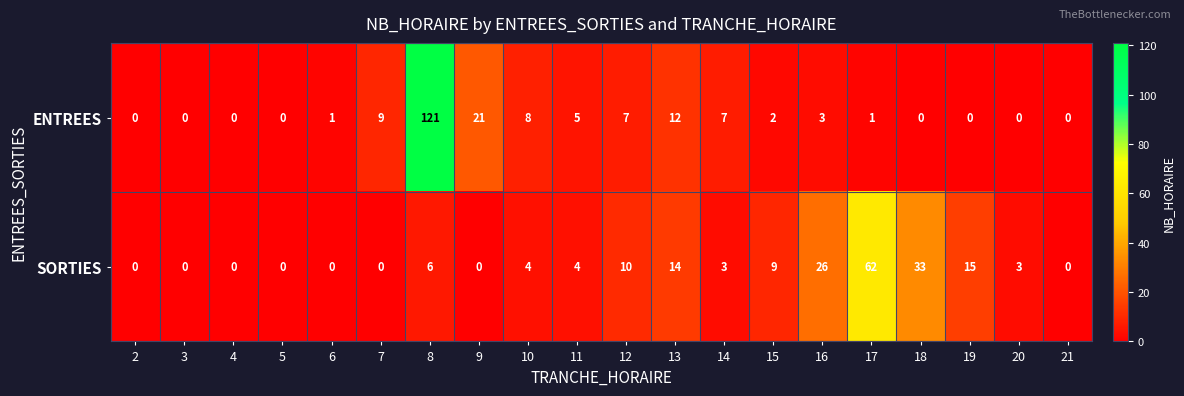

Which series has the widest spread of values?

ENTREES